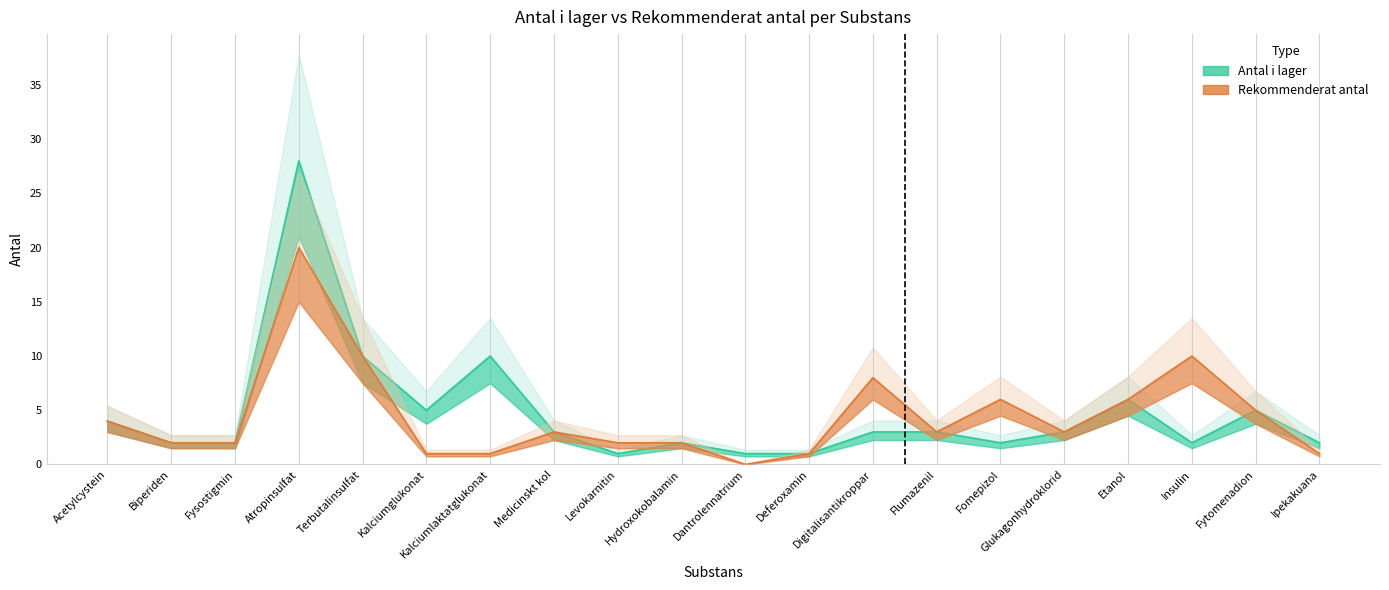

True or false: rekommenderat_antal has more than 2 points higher than both neighbors.

True